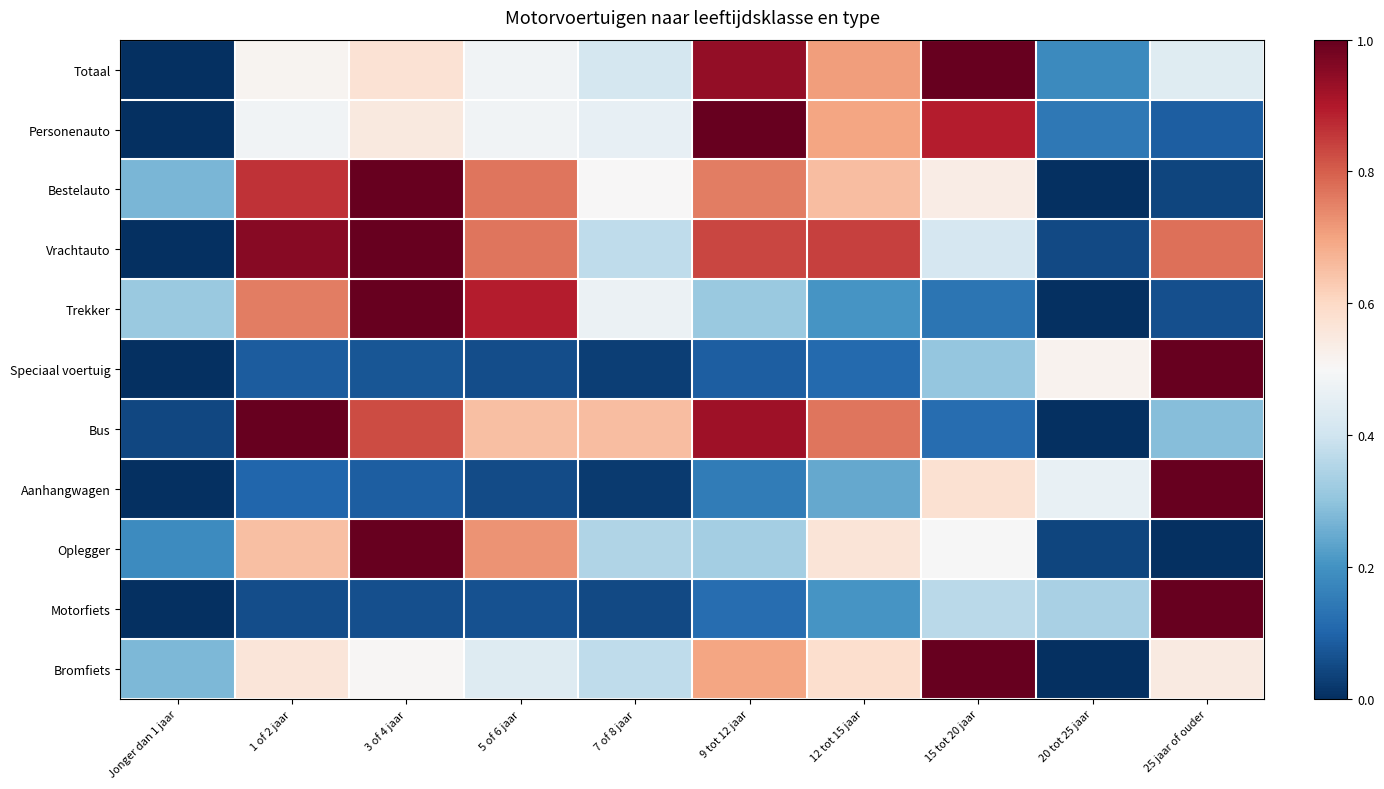

Reading right to left, what are all the values shown in this chart?

Totaal: 25 jaar of ouder=0.4	20 tot 25 jaar=0.2	15 tot 20 jaar=1.0	12 tot 15 jaar=0.7	9 tot 12 jaar=0.9	7 of 8 jaar=0.4	5 of 6 jaar=0.5	3 of 4 jaar=0.6	1 of 2 jaar=0.5	Jonger dan 1 jaar=0.0
Personenauto: 25 jaar of ouder=0.1	20 tot 25 jaar=0.1	15 tot 20 jaar=0.9	12 tot 15 jaar=0.7	9 tot 12 jaar=1.0	7 of 8 jaar=0.5	5 of 6 jaar=0.5	3 of 4 jaar=0.5	1 of 2 jaar=0.5	Jonger dan 1 jaar=0.0
Bestelauto: 25 jaar of ouder=0.0	20 tot 25 jaar=0.0	15 tot 20 jaar=0.5	12 tot 15 jaar=0.7	9 tot 12 jaar=0.8	7 of 8 jaar=0.5	5 of 6 jaar=0.8	3 of 4 jaar=1.0	1 of 2 jaar=0.9	Jonger dan 1 jaar=0.3
Vrachtauto: 25 jaar of ouder=0.8	20 tot 25 jaar=0.0	15 tot 20 jaar=0.4	12 tot 15 jaar=0.8	9 tot 12 jaar=0.8	7 of 8 jaar=0.4	5 of 6 jaar=0.8	3 of 4 jaar=1.0	1 of 2 jaar=1.0	Jonger dan 1 jaar=0.0
Trekker: 25 jaar of ouder=0.1	20 tot 25 jaar=0.0	15 tot 20 jaar=0.1	12 tot 15 jaar=0.2	9 tot 12 jaar=0.3	7 of 8 jaar=0.5	5 of 6 jaar=0.9	3 of 4 jaar=1.0	1 of 2 jaar=0.8	Jonger dan 1 jaar=0.3
Speciaal voertuig: 25 jaar of ouder=1.0	20 tot 25 jaar=0.5	15 tot 20 jaar=0.3	12 tot 15 jaar=0.1	9 tot 12 jaar=0.1	7 of 8 jaar=0.0	5 of 6 jaar=0.1	3 of 4 jaar=0.1	1 of 2 jaar=0.1	Jonger dan 1 jaar=0.0
Bus: 25 jaar of ouder=0.3	20 tot 25 jaar=0.0	15 tot 20 jaar=0.1	12 tot 15 jaar=0.8	9 tot 12 jaar=0.9	7 of 8 jaar=0.7	5 of 6 jaar=0.7	3 of 4 jaar=0.8	1 of 2 jaar=1.0	Jonger dan 1 jaar=0.0
Aanhangwagen: 25 jaar of ouder=1.0	20 tot 25 jaar=0.5	15 tot 20 jaar=0.6	12 tot 15 jaar=0.2	9 tot 12 jaar=0.2	7 of 8 jaar=0.0	5 of 6 jaar=0.1	3 of 4 jaar=0.1	1 of 2 jaar=0.1	Jonger dan 1 jaar=0.0
Oplegger: 25 jaar of ouder=0.0	20 tot 25 jaar=0.0	15 tot 20 jaar=0.5	12 tot 15 jaar=0.6	9 tot 12 jaar=0.3	7 of 8 jaar=0.3	5 of 6 jaar=0.7	3 of 4 jaar=1.0	1 of 2 jaar=0.7	Jonger dan 1 jaar=0.2
Motorfiets: 25 jaar of ouder=1.0	20 tot 25 jaar=0.3	15 tot 20 jaar=0.4	12 tot 15 jaar=0.2	9 tot 12 jaar=0.1	7 of 8 jaar=0.1	5 of 6 jaar=0.1	3 of 4 jaar=0.1	1 of 2 jaar=0.1	Jonger dan 1 jaar=0.0
Bromfiets: 25 jaar of ouder=0.5	20 tot 25 jaar=0.0	15 tot 20 jaar=1.0	12 tot 15 jaar=0.6	9 tot 12 jaar=0.7	7 of 8 jaar=0.4	5 of 6 jaar=0.4	3 of 4 jaar=0.5	1 of 2 jaar=0.6	Jonger dan 1 jaar=0.3